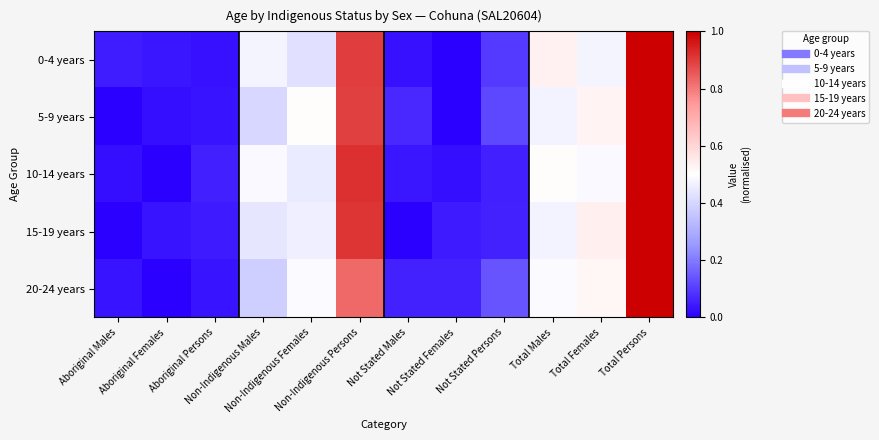

Between Aboriginal Persons and Aboriginal Females, which is larger?

Aboriginal Females